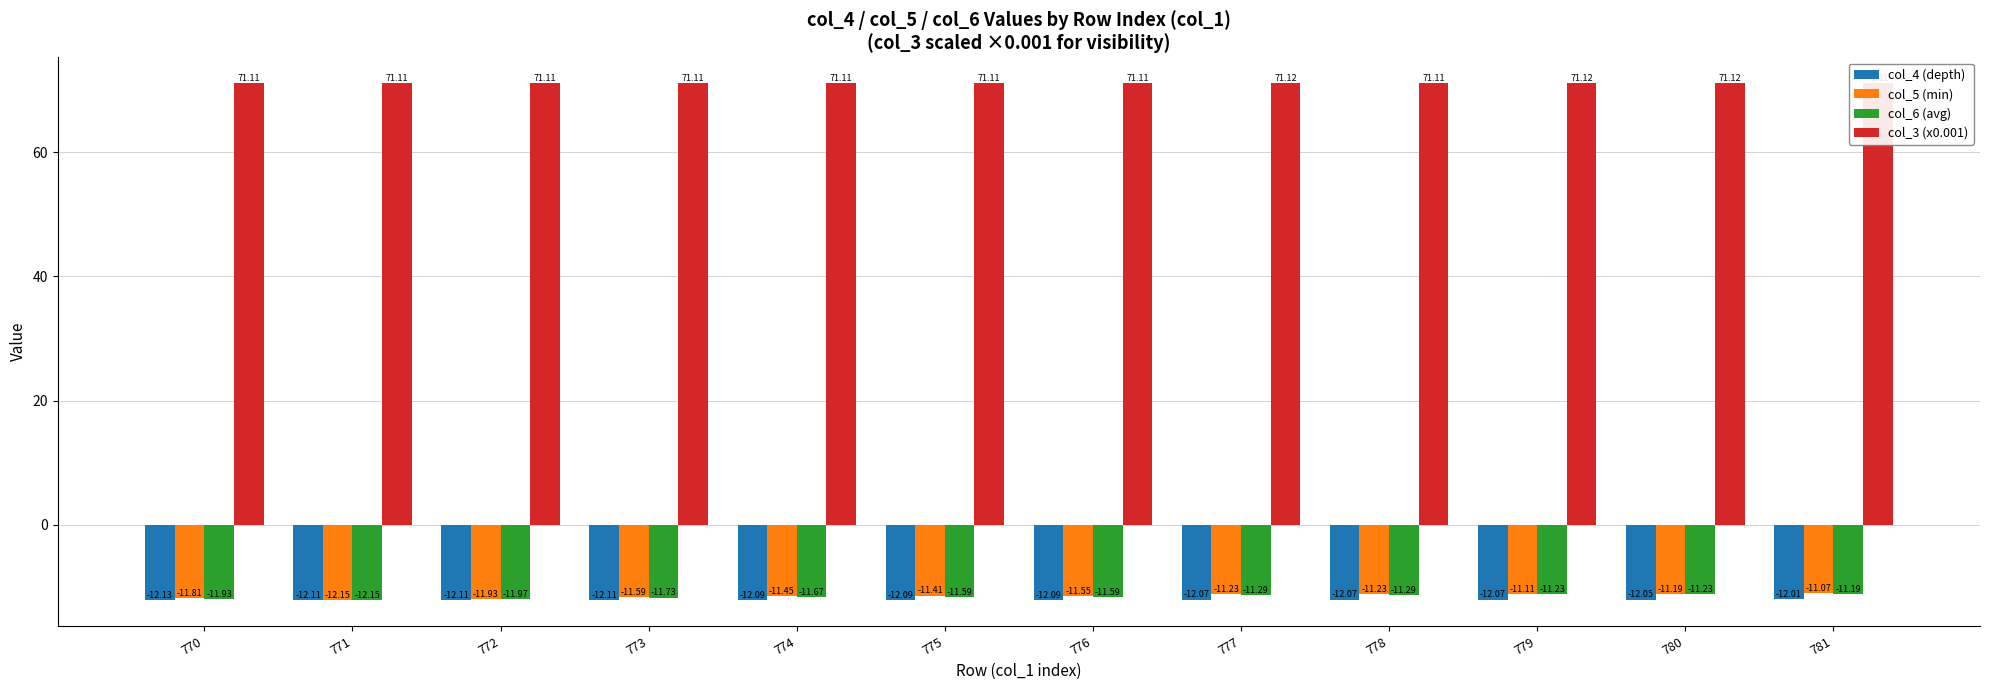

Which has a higher value, 781 or 779?

781